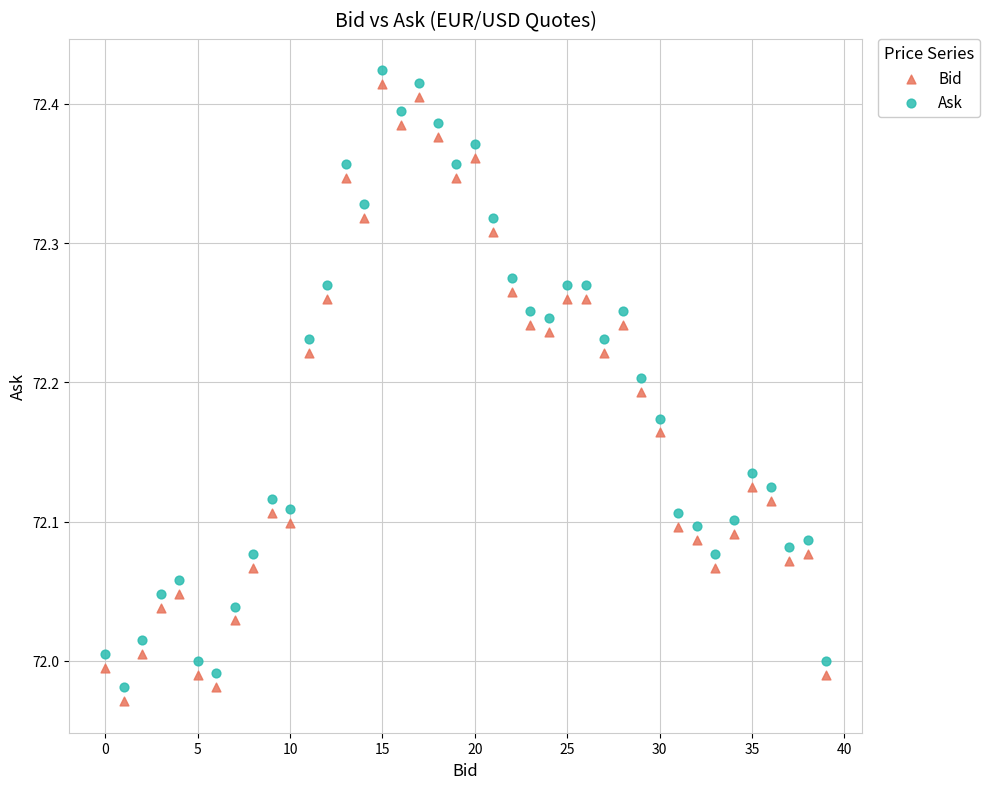

Across all data points, what is the range of Y values (max minus min)?

0.5